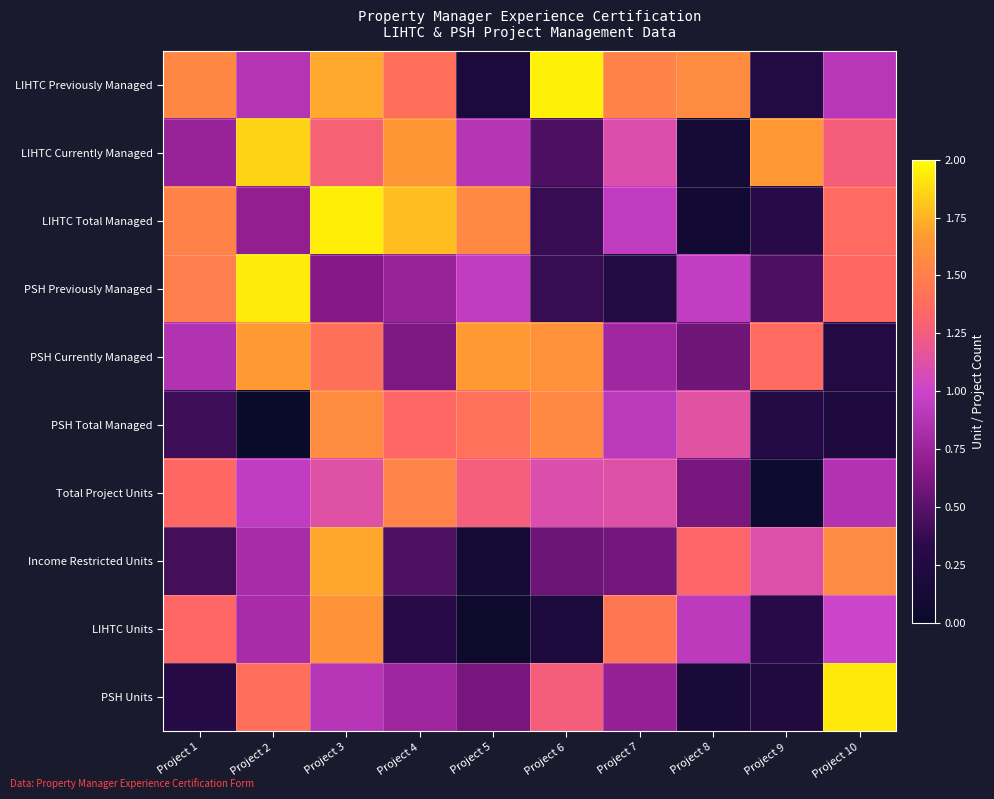

What is the difference between the highest and lowest values at Project 7?

1.3